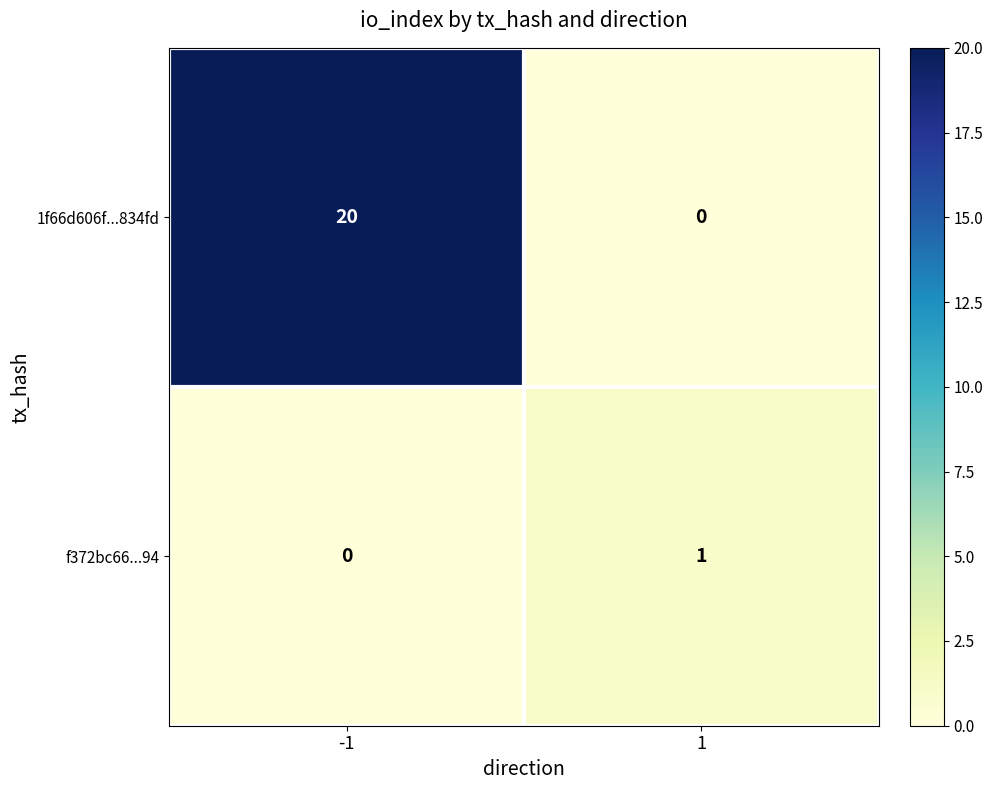

Read the 1f66d606f...834fd value at -1, to the nearest 5.

20